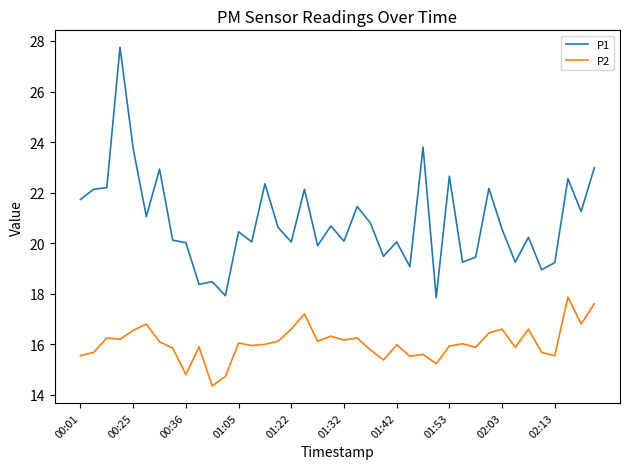

Which series has the largest total across all categories?

P1